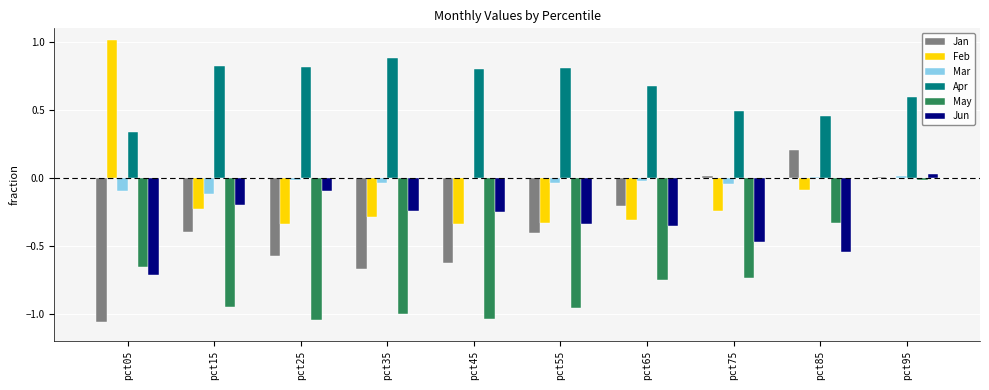

How many data points does each series have?

10